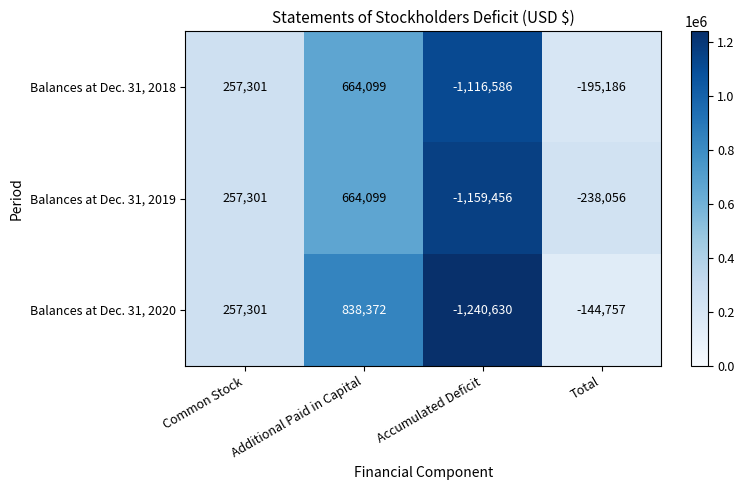

What is the smallest value displayed?

-1240630